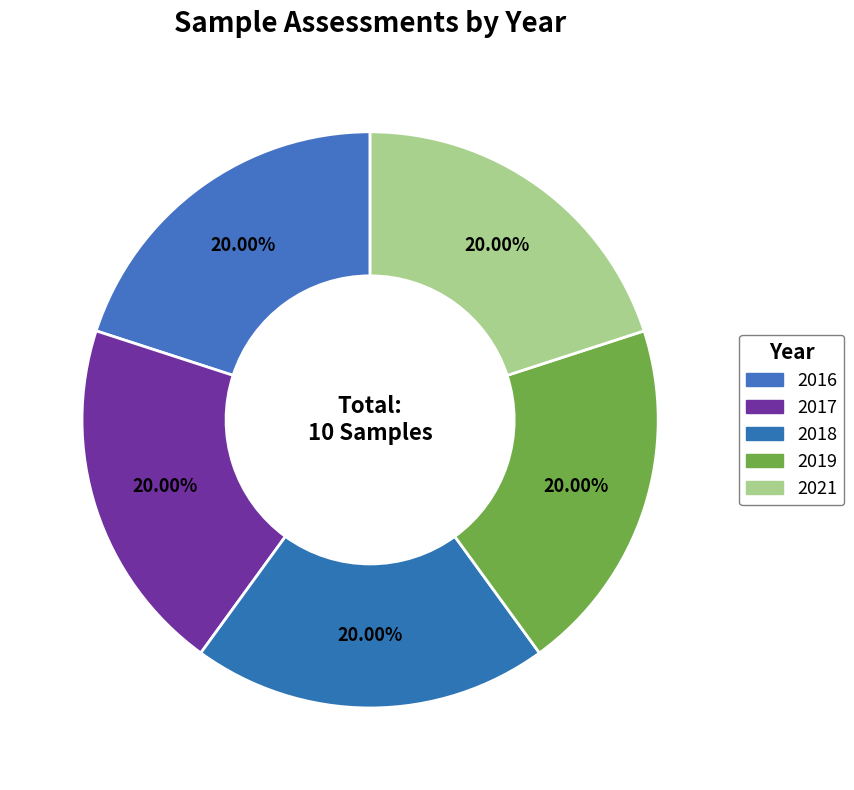

How many segments does this pie chart have?

5